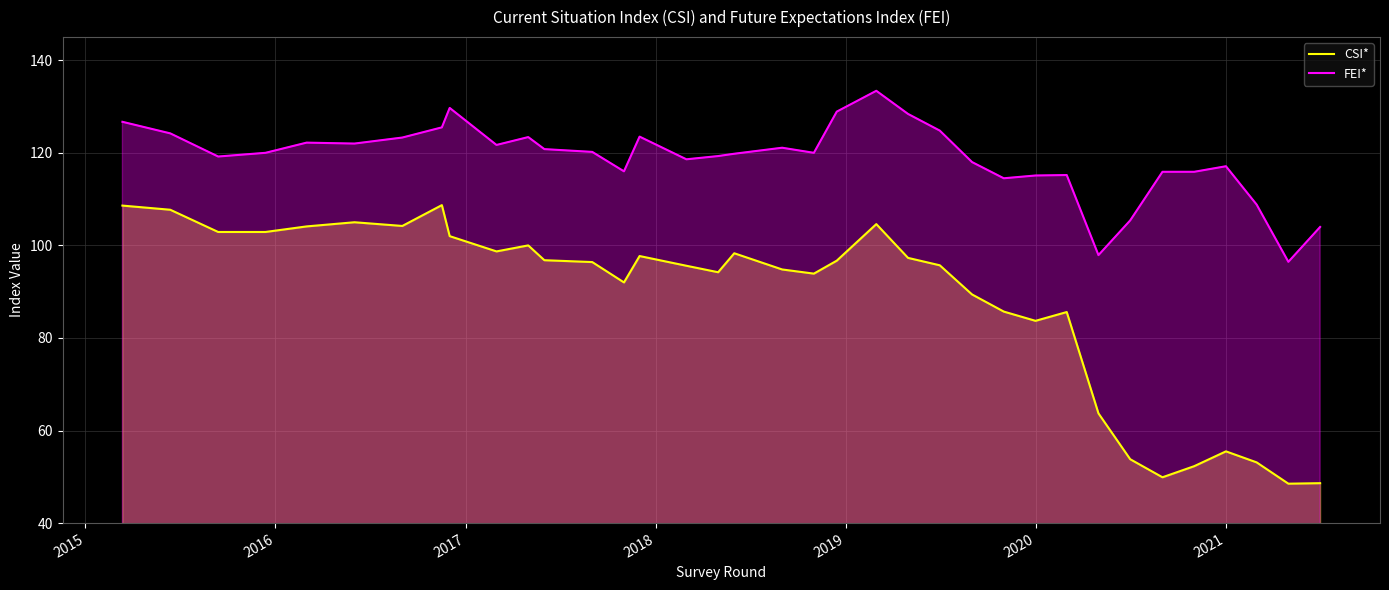

List the series in order of their peak value, lowest first.

CSI*, FEI*